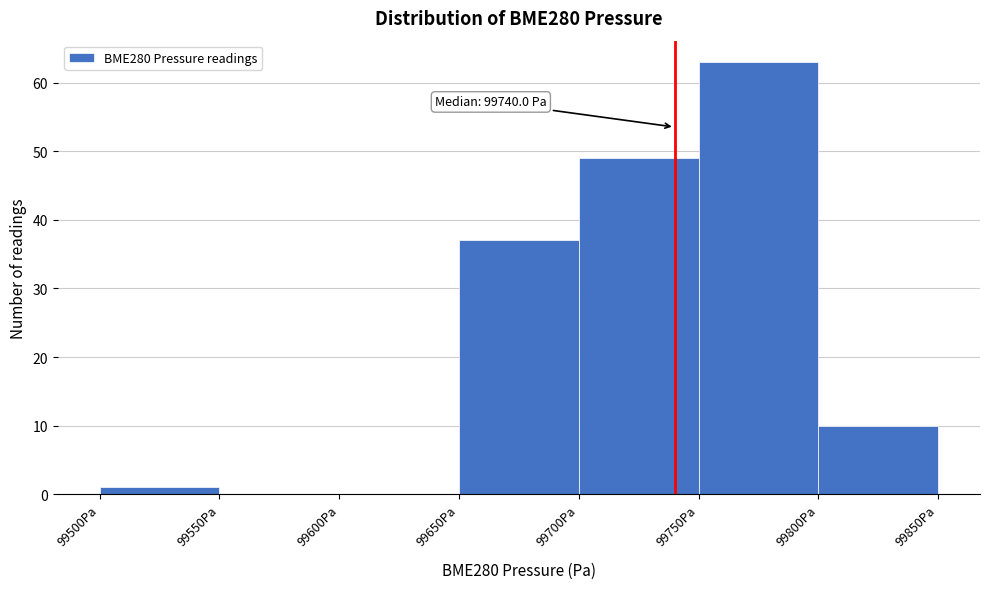

Which range on the x-axis has the tallest bar?

99750 to 99800